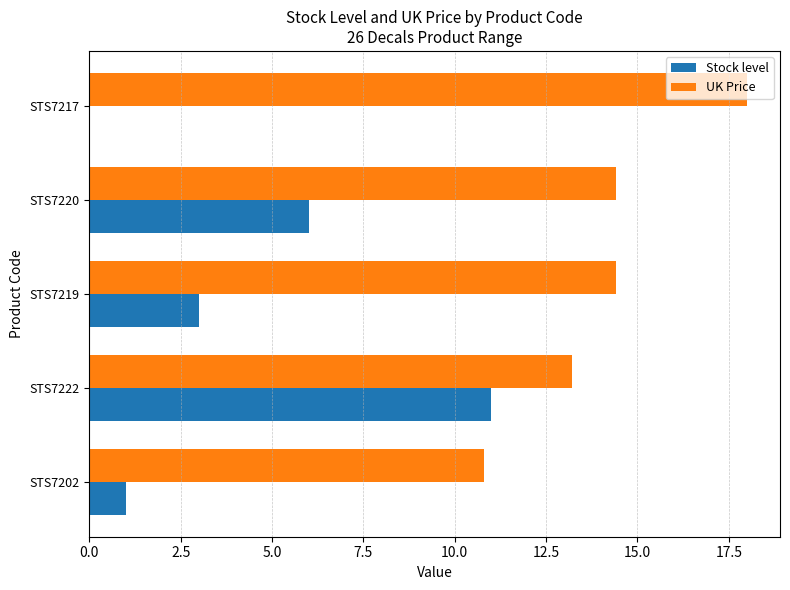

What is the sum of the Stock level values at STS7219 and STS7220?

9.0